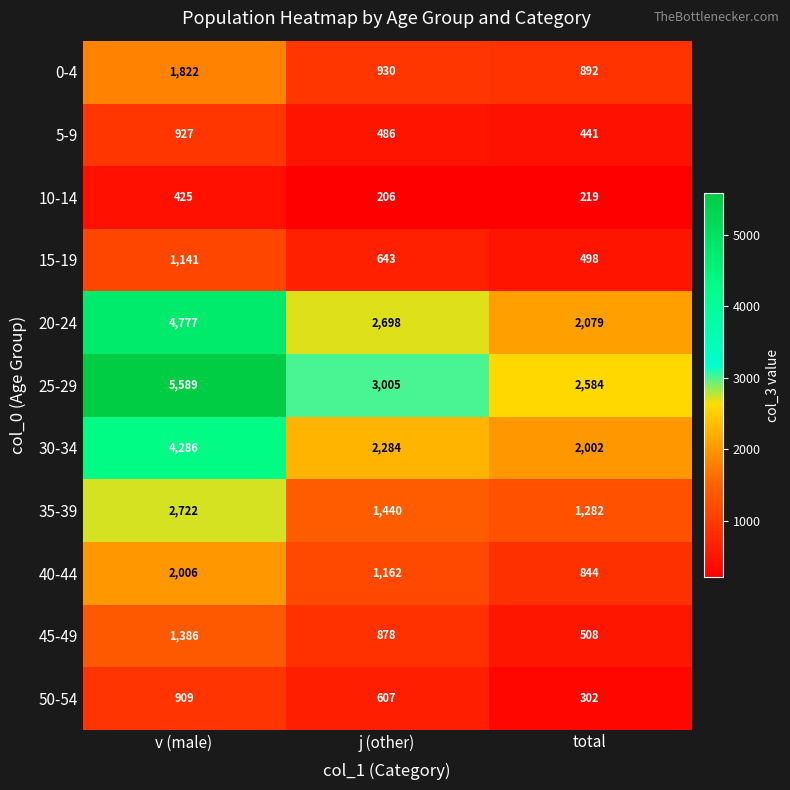

What is the total value across all series at v (male)?

25990